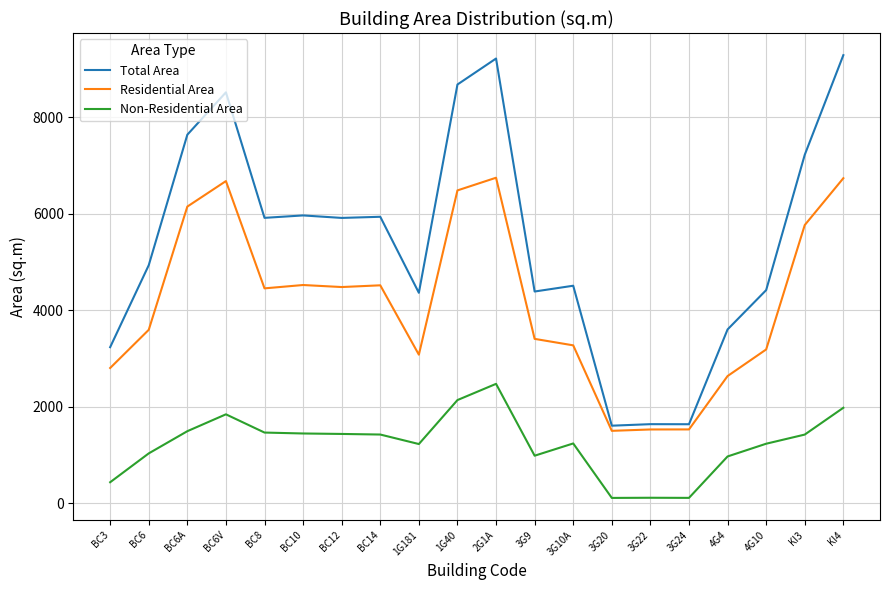

True or false: Total Area and Non-Residential Area cross at least once.

False